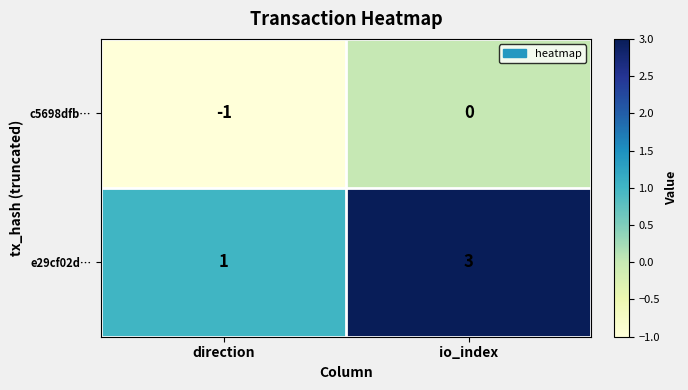

Which category has the lowest value across all series?

direction